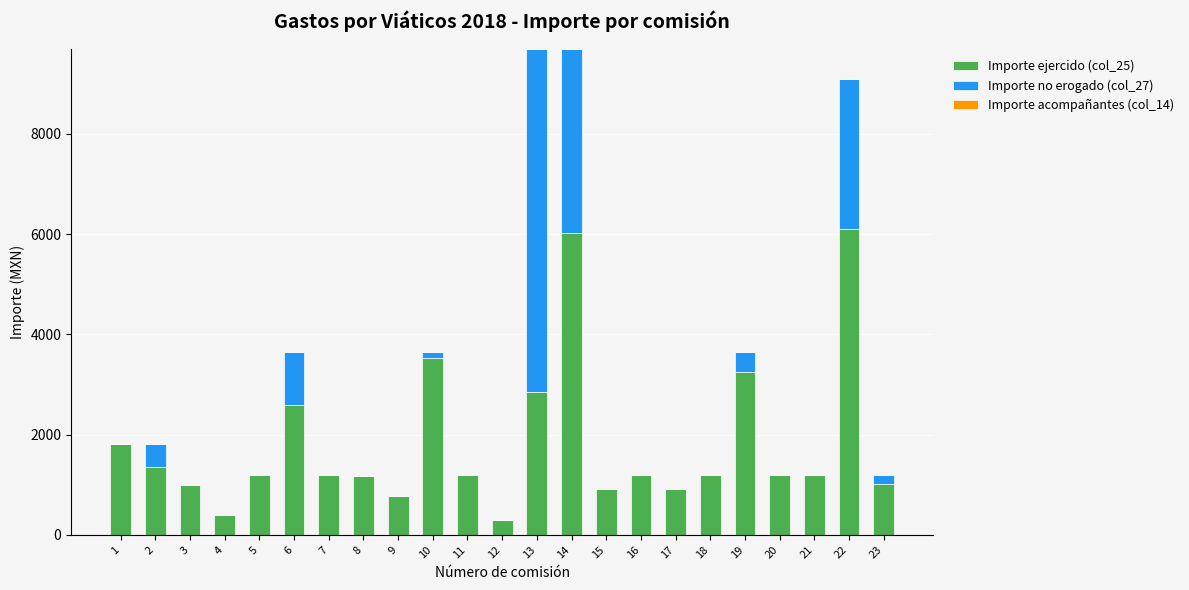

What is the maximum value for Importe ejercido (col_25)?

6098.9